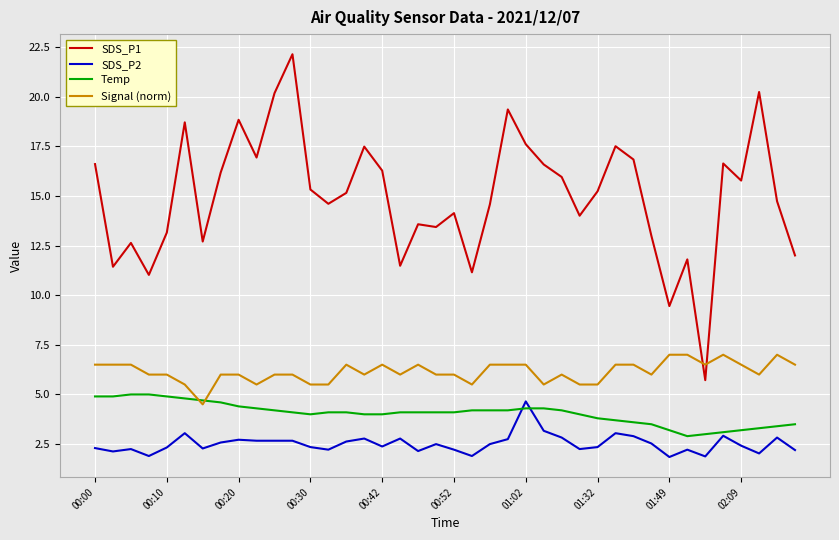

What is the lowest value of the SDS_P2 series?

1.9